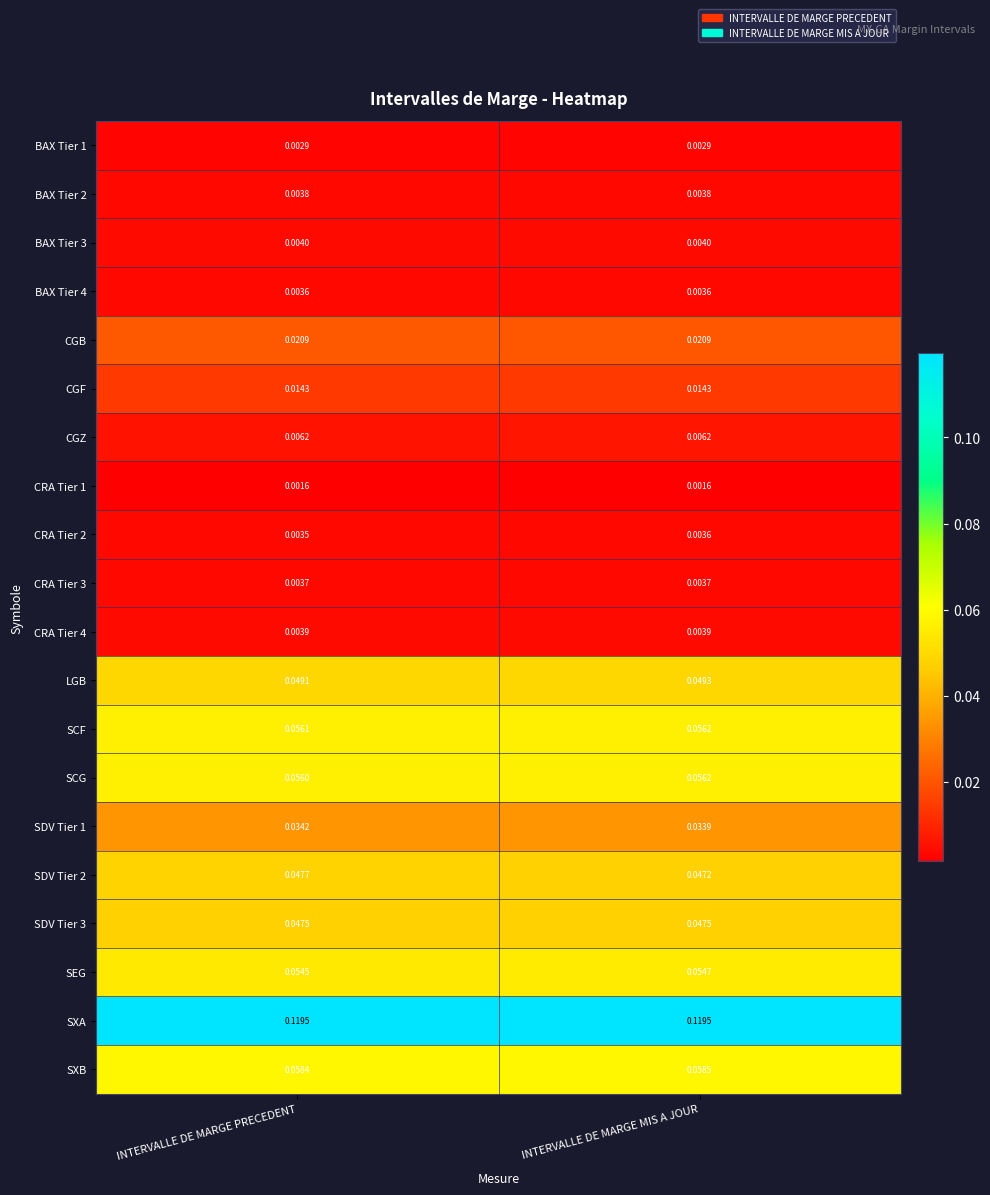

At which label does SDV Tier 2 reach its peak?

INTERVALLE DE MARGE PRECEDENT